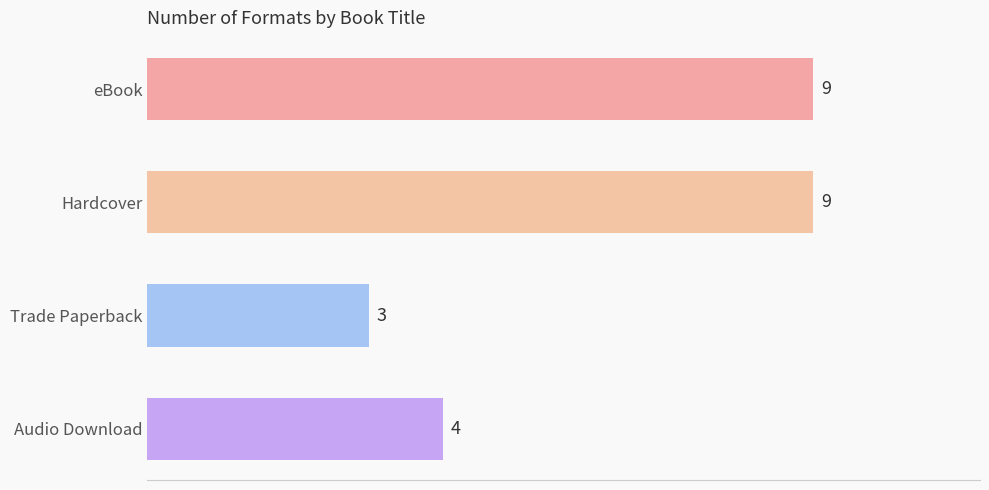

Approximately how many times larger is the value at Audio Download compared to eBook?

0.4